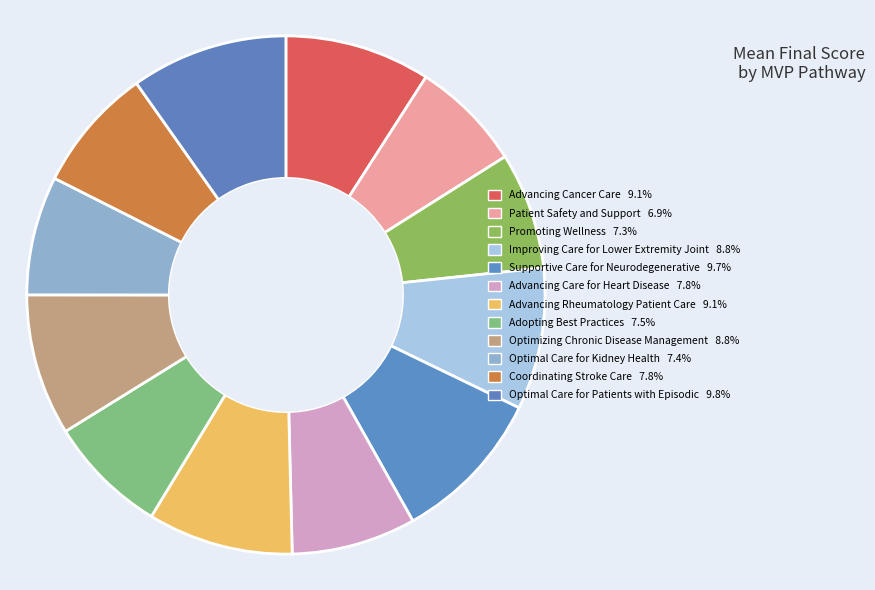

How many segments does this pie chart have?

12